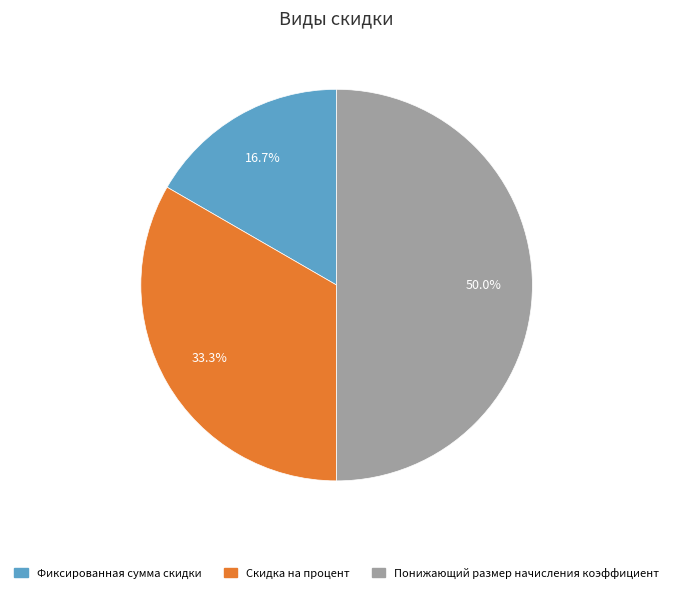

To the nearest percent, what portion does Понижающий размер начисления коэффициент represent?

50%